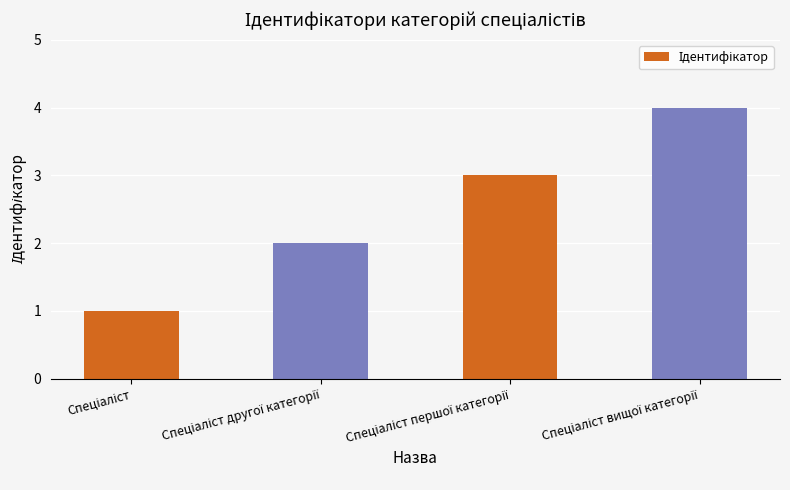

How many data points does each series have?

4